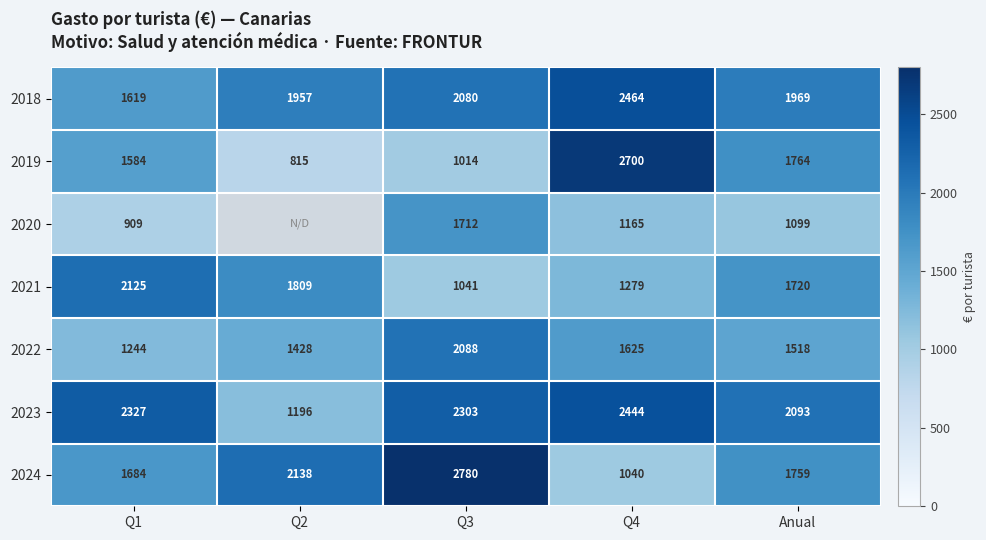

Is the value of 2023 at Q1 greater than the value of 2018 at Q2?

Yes